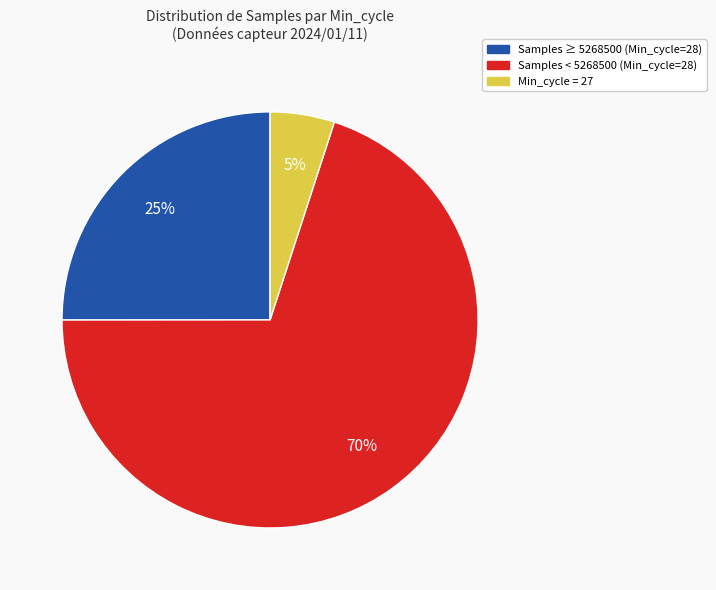

Does any single category account for the majority?

Yes